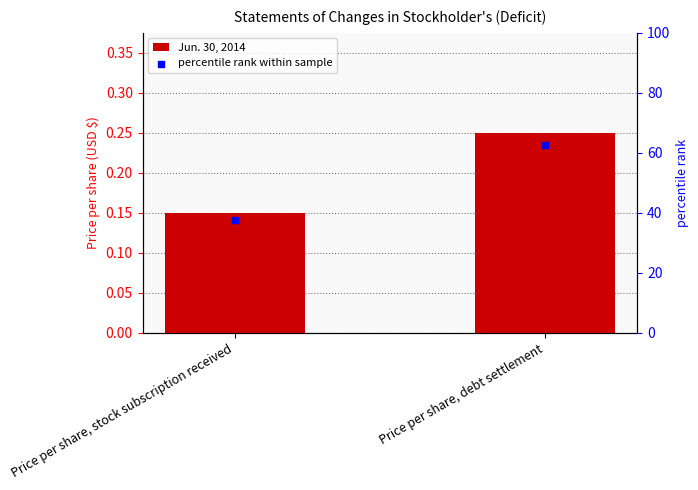

What is the total value across all series at Price per share, stock subscription received?

37.6